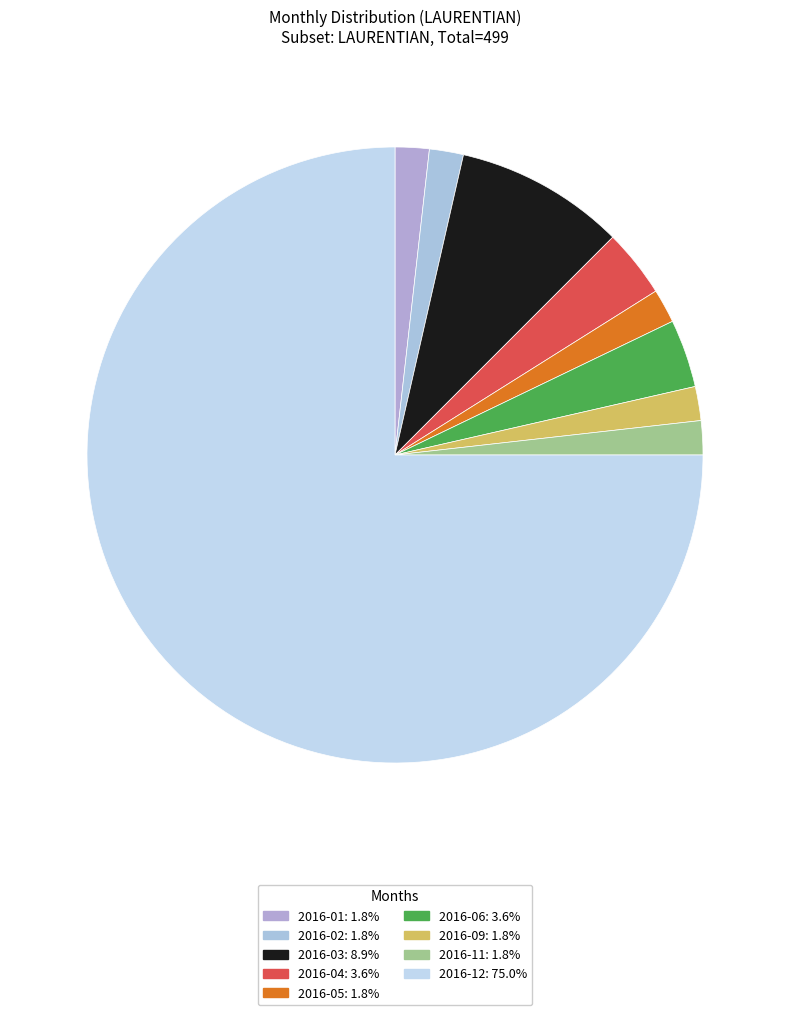

How many segments does this pie chart have?

9